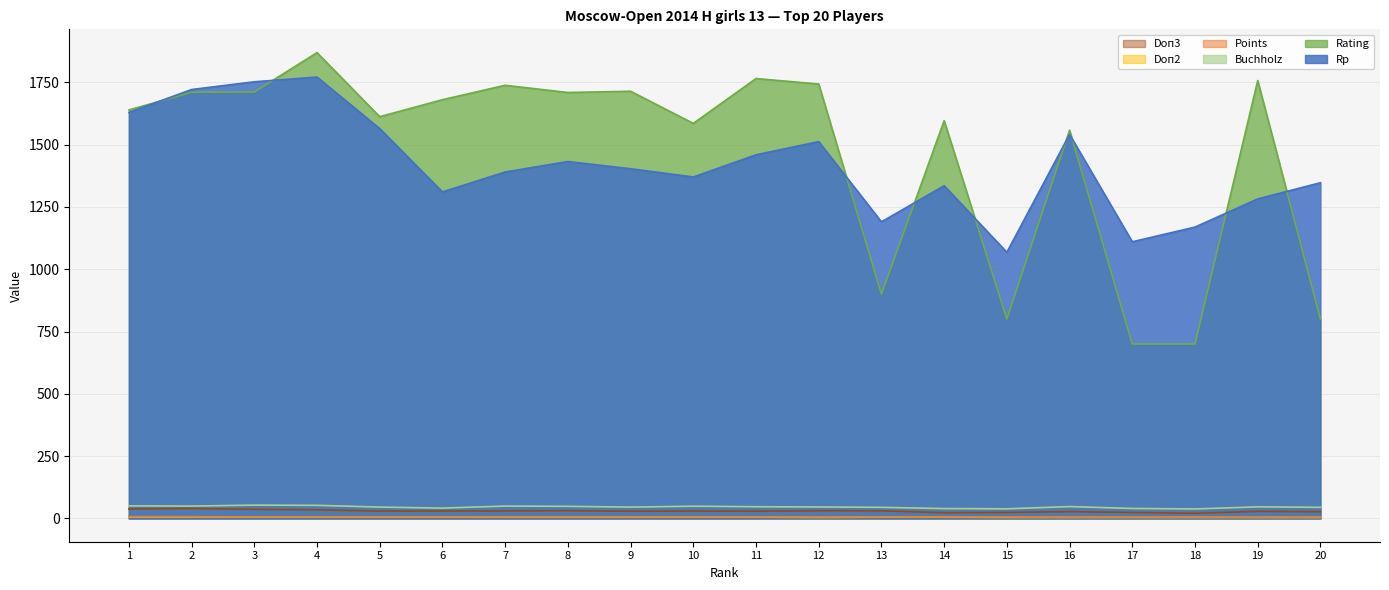

The Rating series shows 1711.0 at 3. True or false?

True